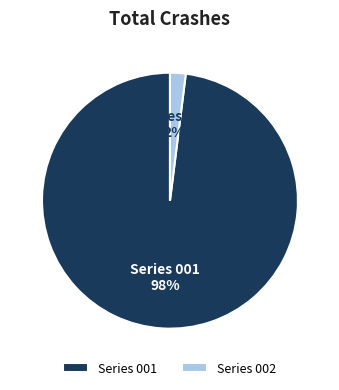

Is the sum of Series 001 and Series 002 greater than half?

Yes